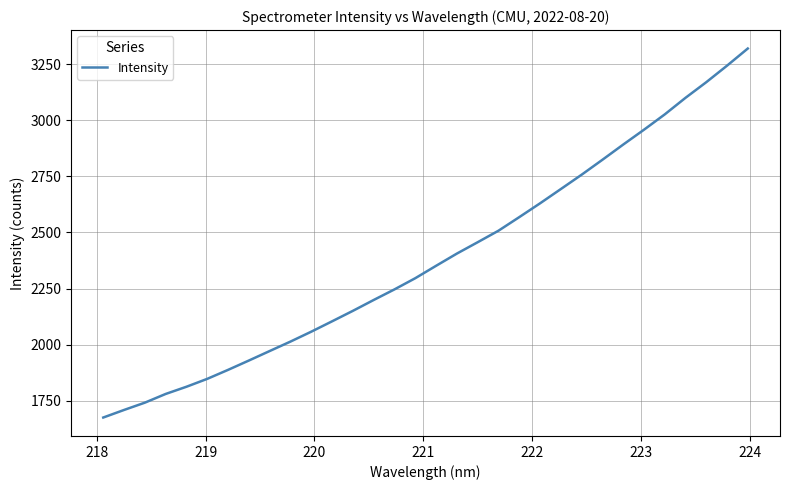

What is the minimum value shown in the chart?

1674.7